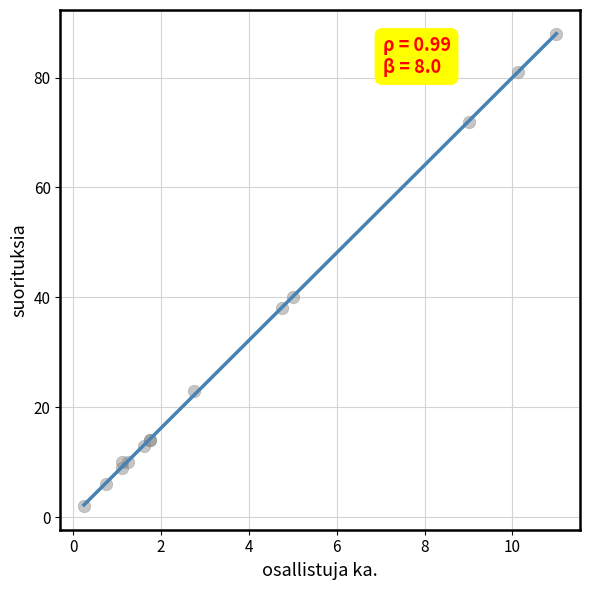

What Y value in the scatter plot is closest to 45?

40